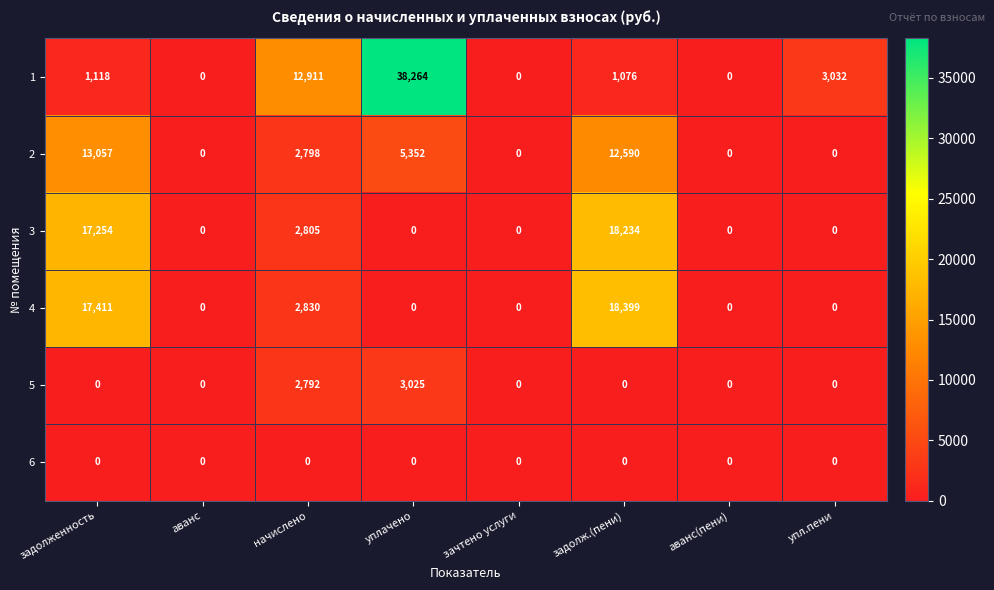

Count the number of data series in this chart.

6